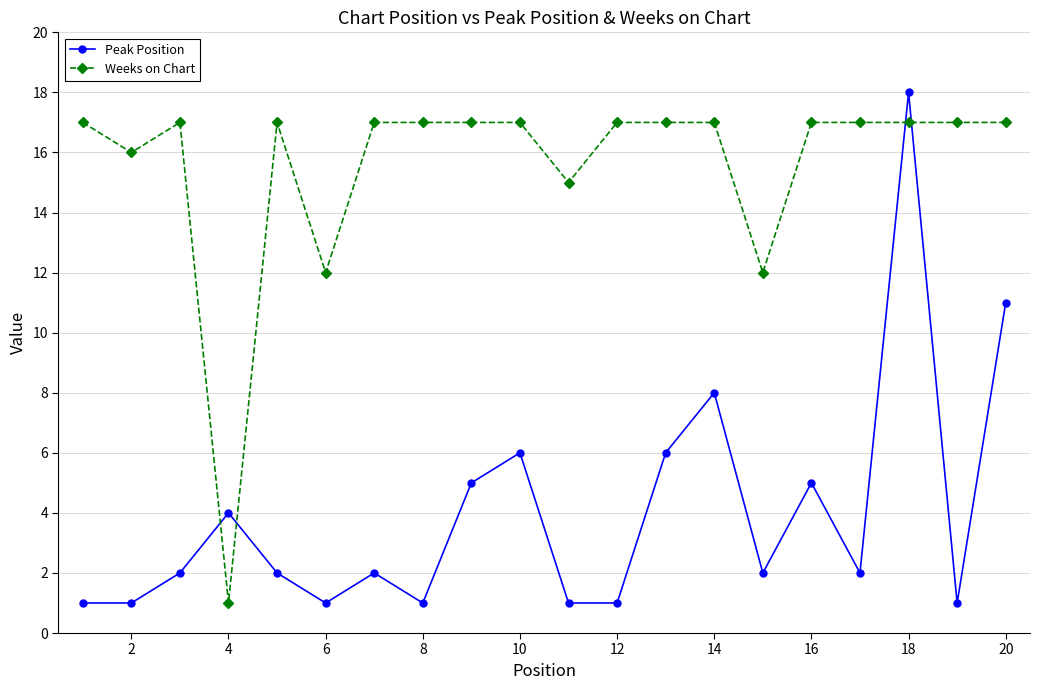

What is the value of the Weeks on Chart point at the 14th from the left?

17